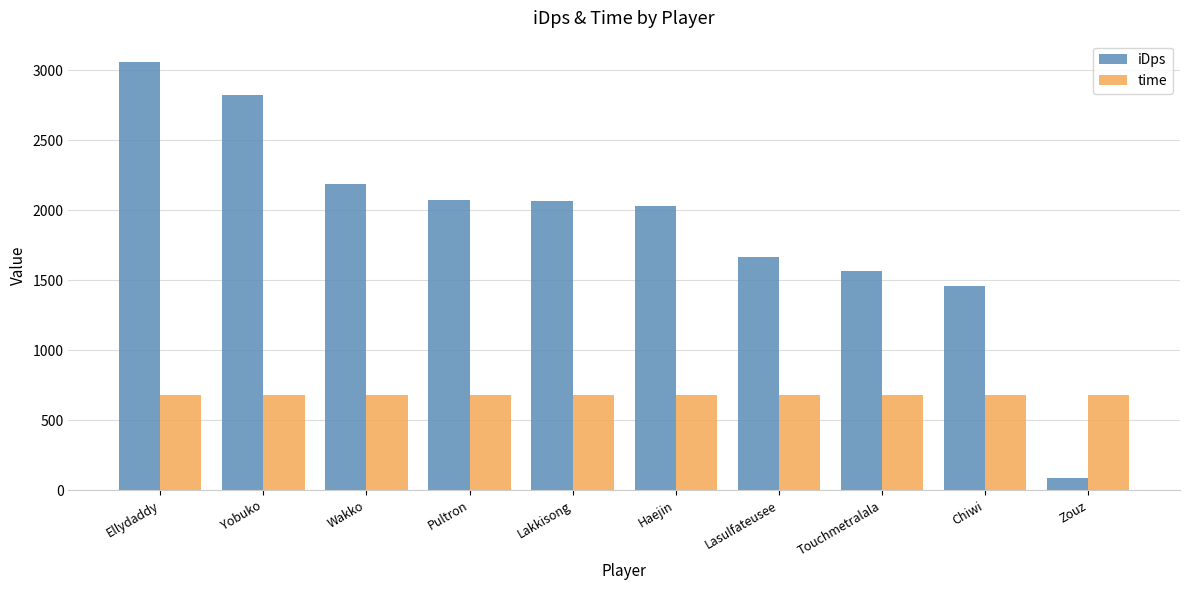

What is the sum of all iDps values?

19014.3